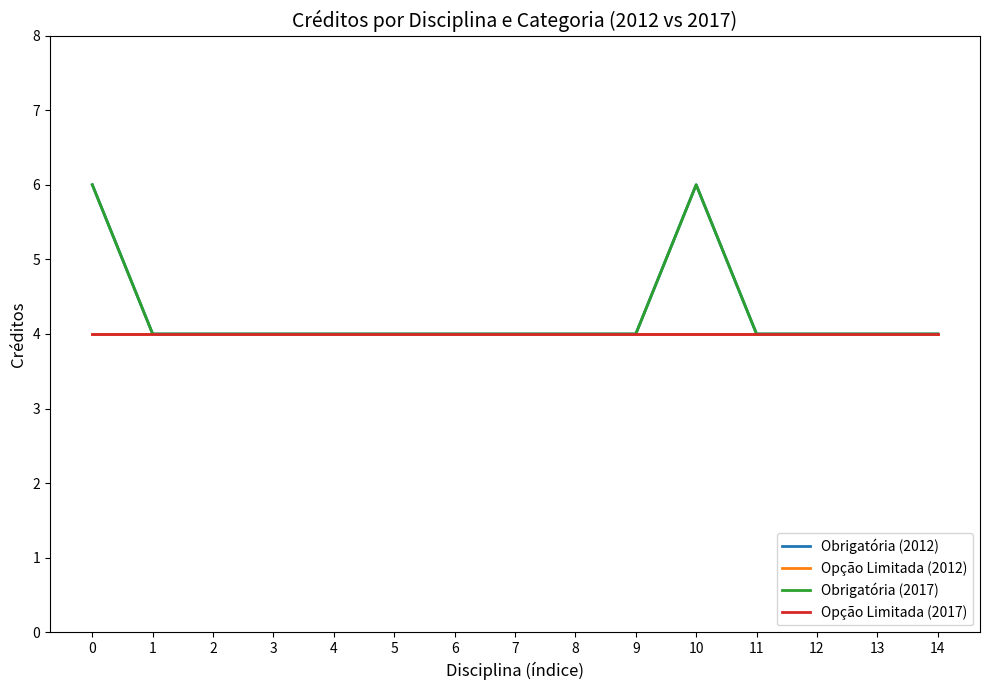

Reading right to left, transcribe all the data shown in this chart.

Obrigatória (2012): 14=4	13=4	12=4	11=4	10=6	9=4	8=4	7=4	6=4	5=4	4=4	3=4	2=4	1=4	0=6
Opção Limitada (2012): 14=4	13=4	12=4	11=4	10=4	9=4	8=4	7=4	6=4	5=4	4=4	3=4	2=4	1=4	0=4
Obrigatória (2017): 14=4	13=4	12=4	11=4	10=6	9=4	8=4	7=4	6=4	5=4	4=4	3=4	2=4	1=4	0=6
Opção Limitada (2017): 14=4	13=4	12=4	11=4	10=4	9=4	8=4	7=4	6=4	5=4	4=4	3=4	2=4	1=4	0=4